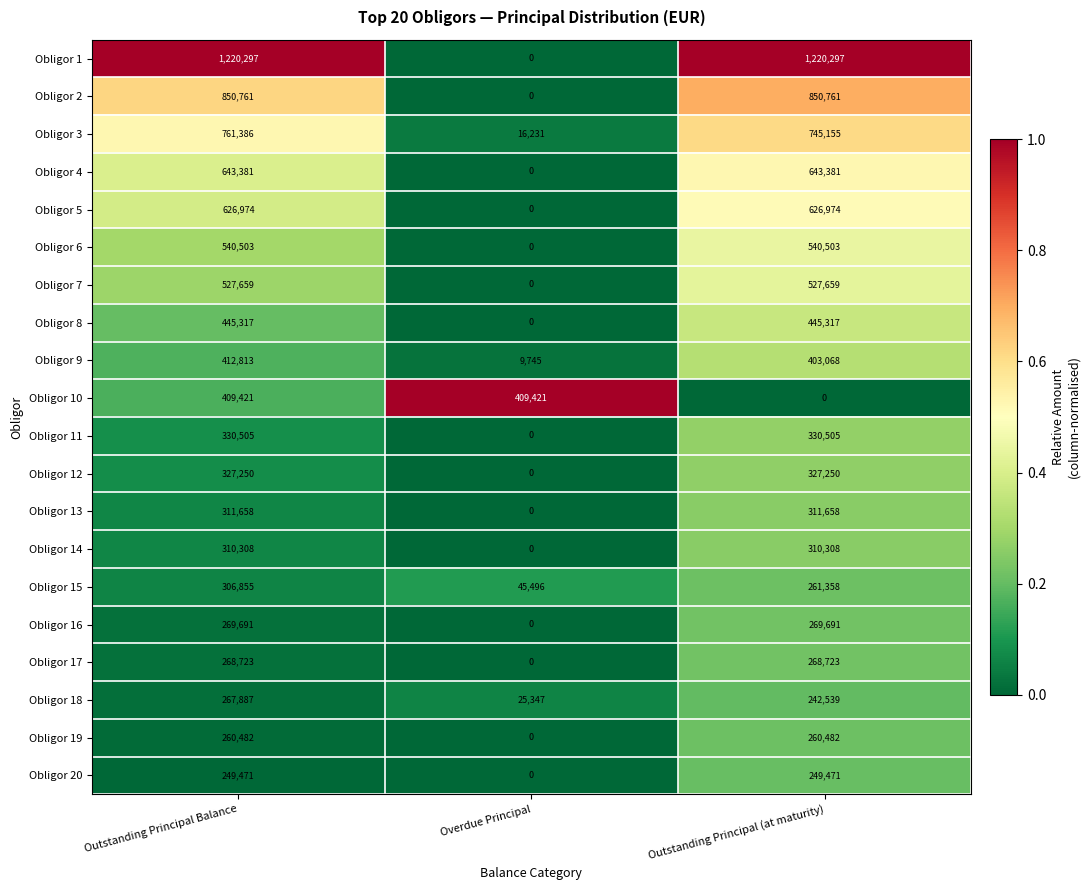

The value of Obligor 15 at Overdue Principal is 45496. True or false?

True